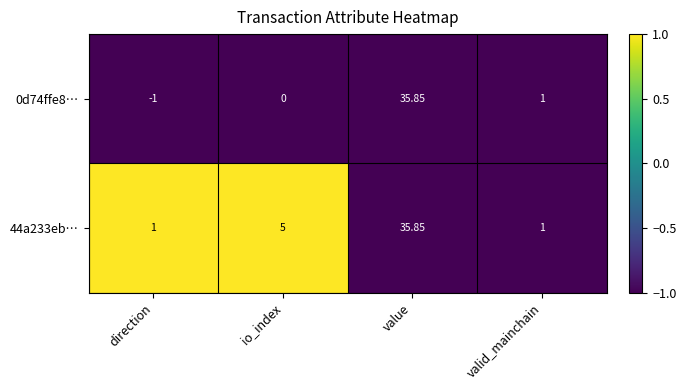

Which series changed the most between direction and valid_mainchain?

0d74ffe8…